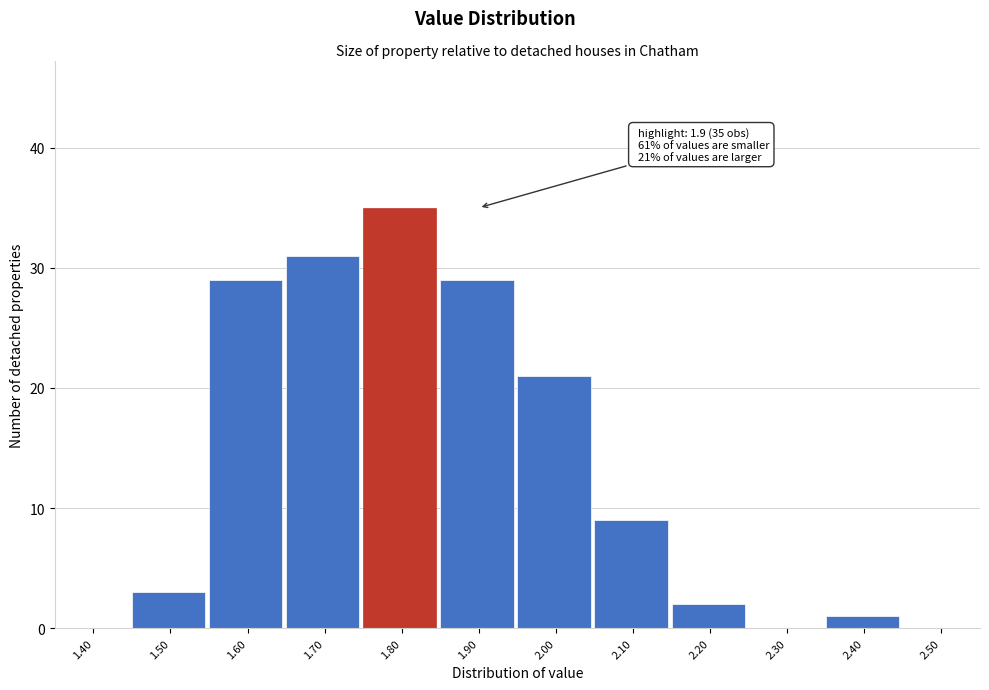

Reading left to right, list all the values displayed in this chart.

1.40=0	1.50=3	1.60=29	1.70=31	1.80=35	1.90=29	2.00=21	2.10=9	2.20=2	2.30=0	2.40=1	2.50=0